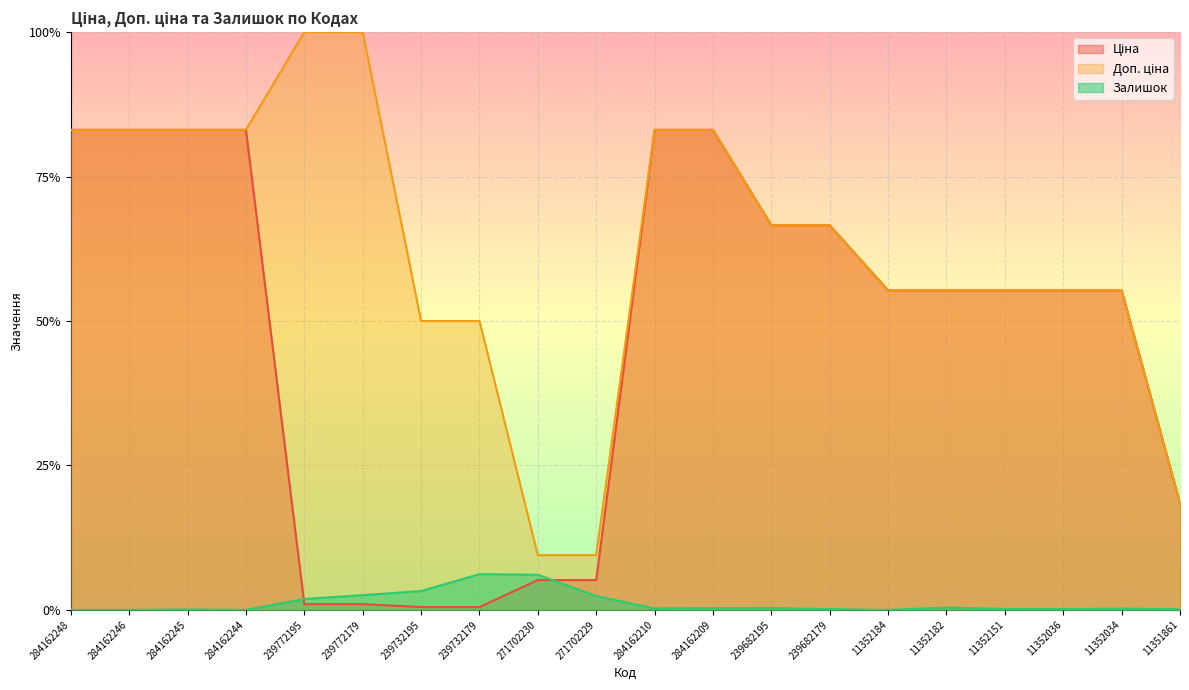

Rank the categories by Залишок value from highest to lowest.

239732179, 271702230, 239732195, 239772179, 271702229, 239772195, 11352182, 239682195, 284162209, 284162210, 11352034, 11352151, 11352036, 239682179, 11351861, 284162245, 284162248, 284162246, 284162244, 11352184